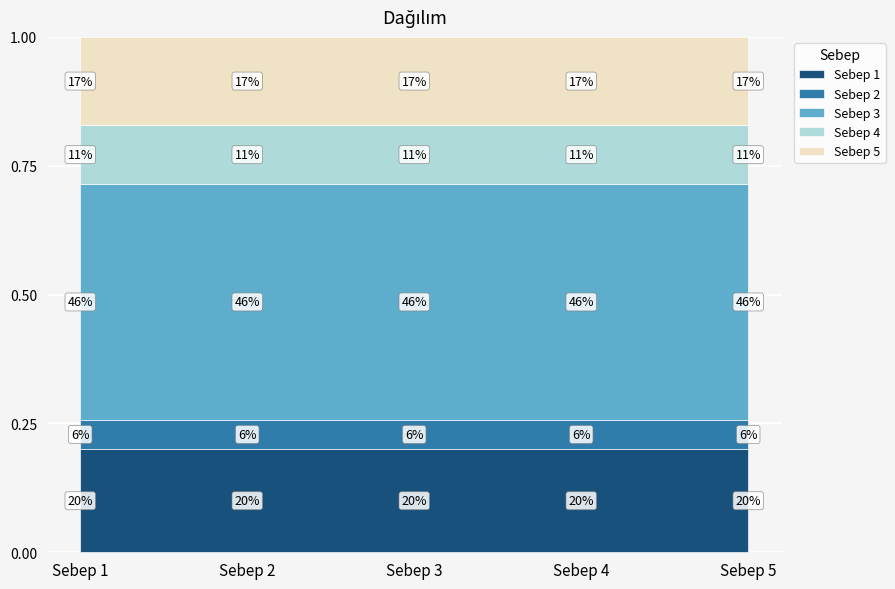

Rank the categories by value from lowest to highest.

Sebep 2, Sebep 4, Sebep 5, Sebep 1, Sebep 3